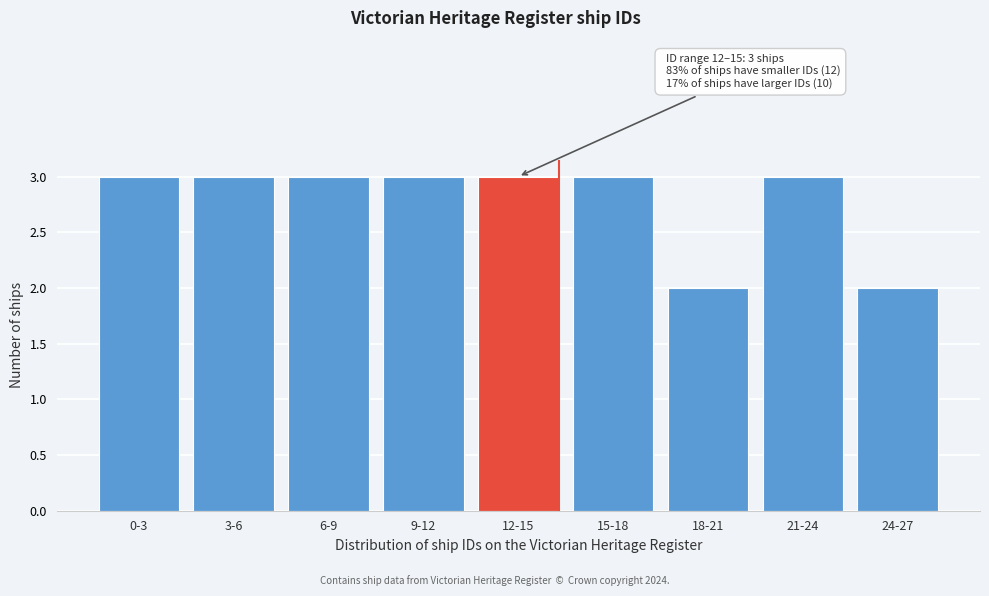

Reading right to left, transcribe all the data shown in this chart.

2	3	2	3	3	3	3	3	3